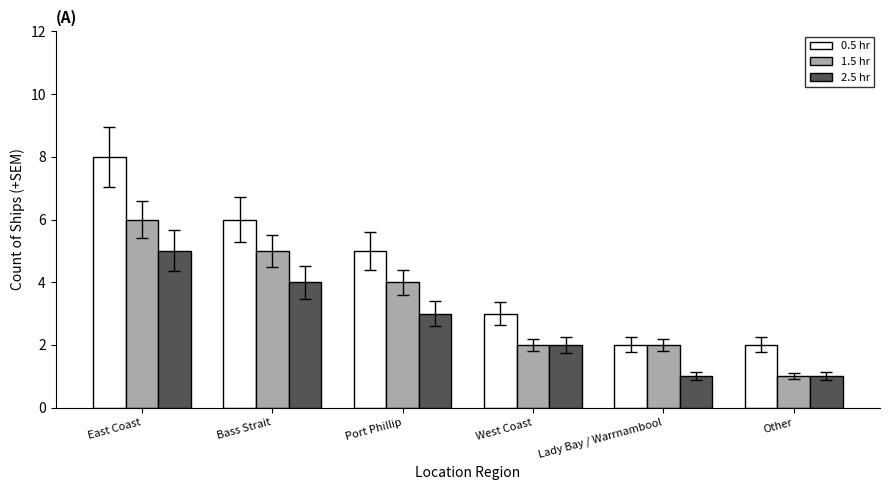

Read the 1.5 hr value at Bass Strait.

5